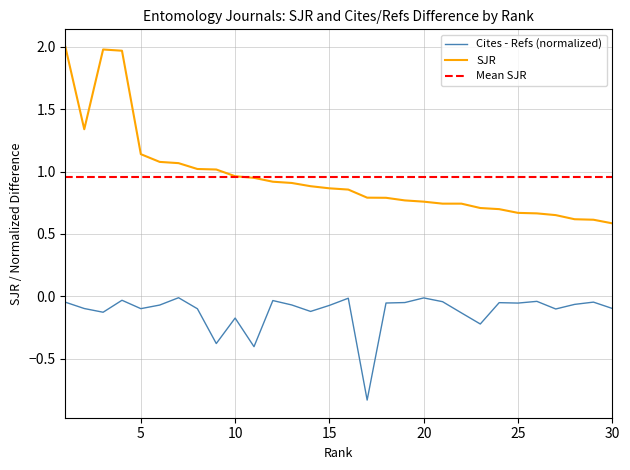

What is the total value across all series at 9?

0.6